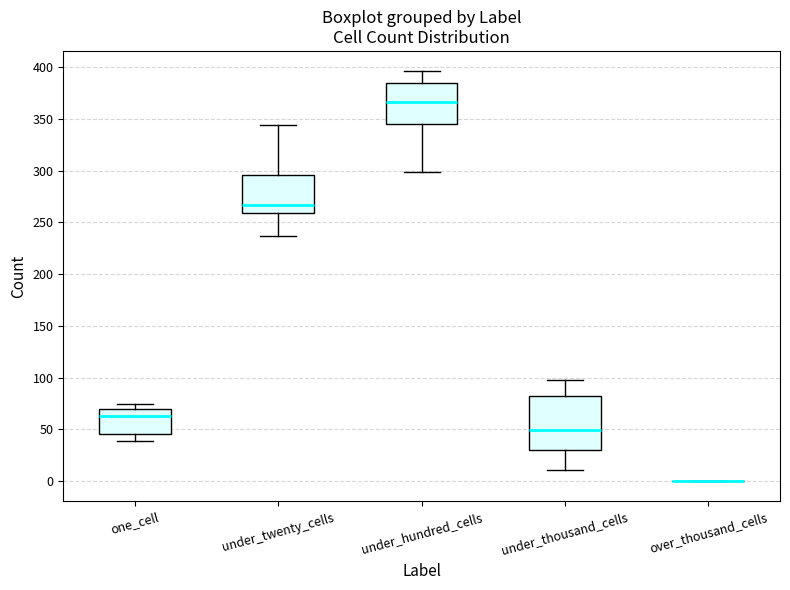

Reading left to right, transcribe this box plot: for each box, give where its median line is, the range the box spans, and where its two whiskers end, as read against the y-axis. The values are not printed on the chart, so give them approximately, as read against the axis.

one_cell: median 65, box 45 to 70, whiskers 40 to 75
under_twenty_cells: median 265, box 260 to 295, whiskers 235 to 345
under_hundred_cells: median 365, box 345 to 385, whiskers 300 to 395
under_thousand_cells: median 50, box 30 to 80, whiskers 10 to 100
over_thousand_cells: box collapsed to a line at 0, whiskers 0 to 0